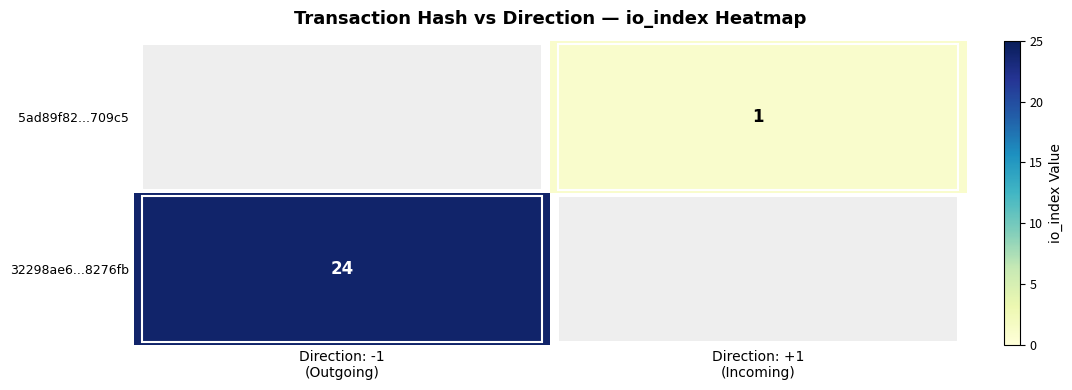

Is it true that 32298ae6...8276fb equals 38 at Direction: -1 (Outgoing)?

False